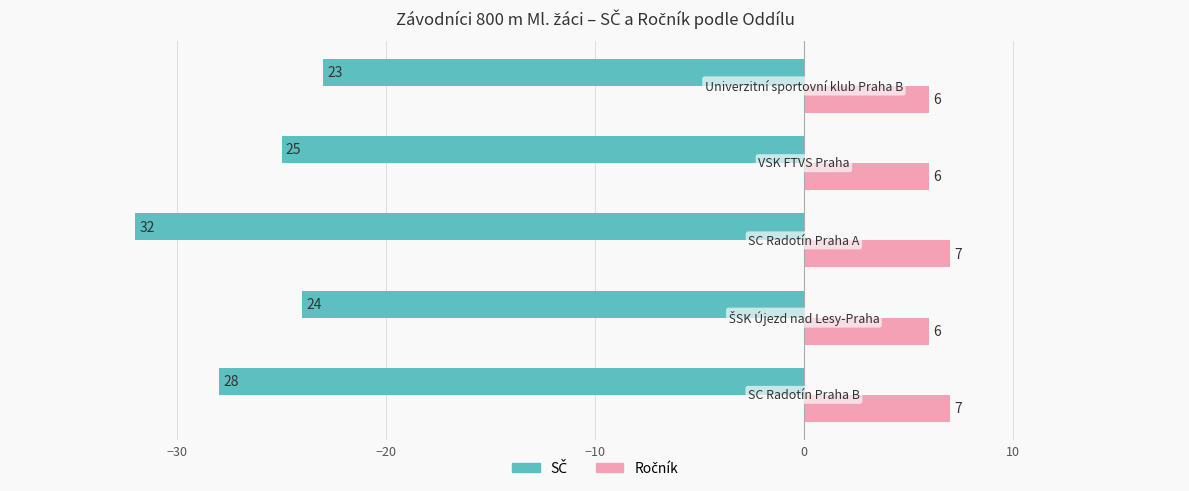

What is the minimum value shown in the chart?

-32